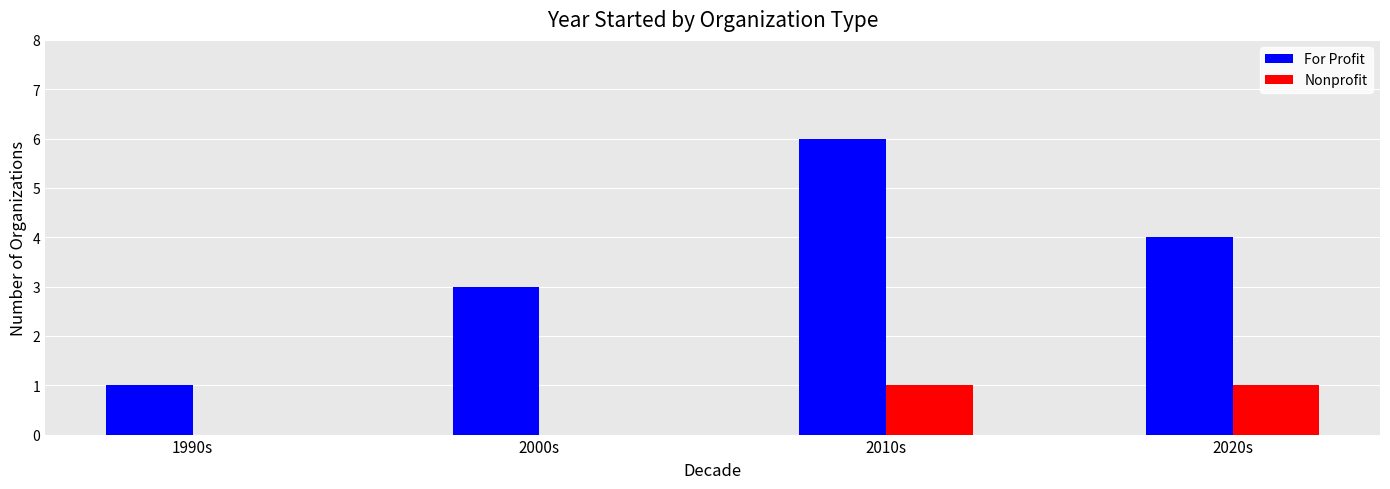

Which series changed the most between 1990s and 2010s?

For Profit